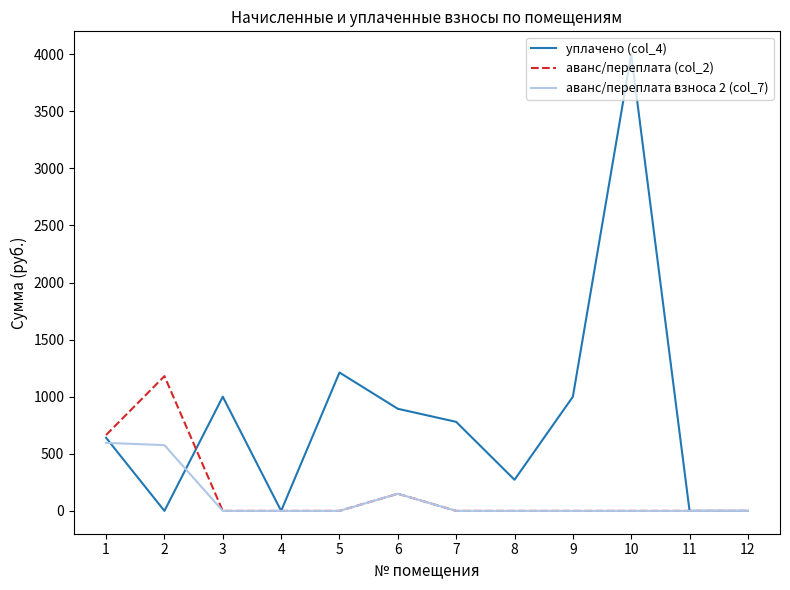

What is the maximum value shown in the chart?

4000.0